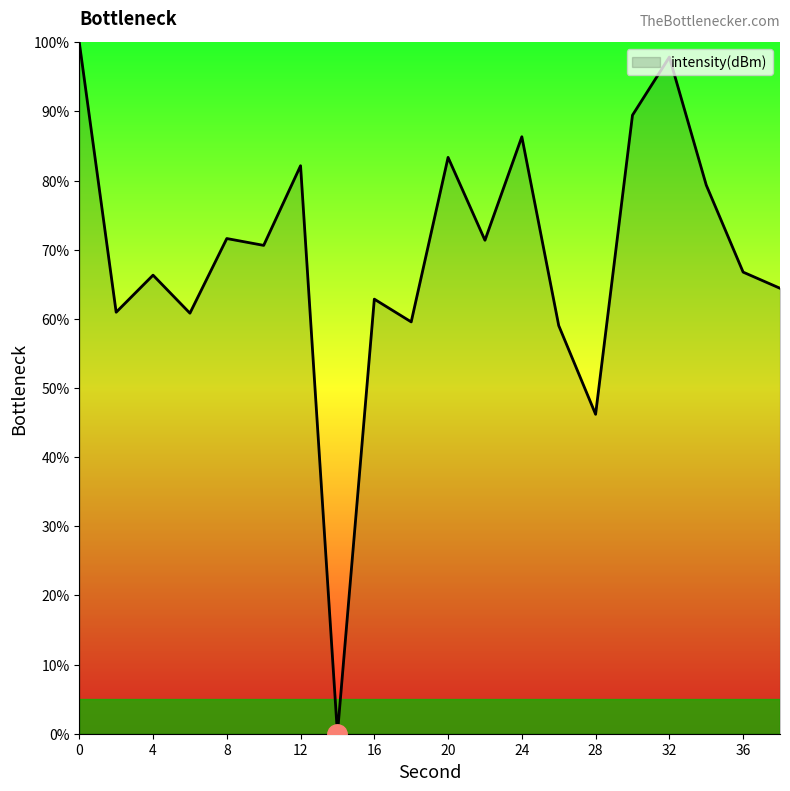

Count the number of data series in this chart.

1